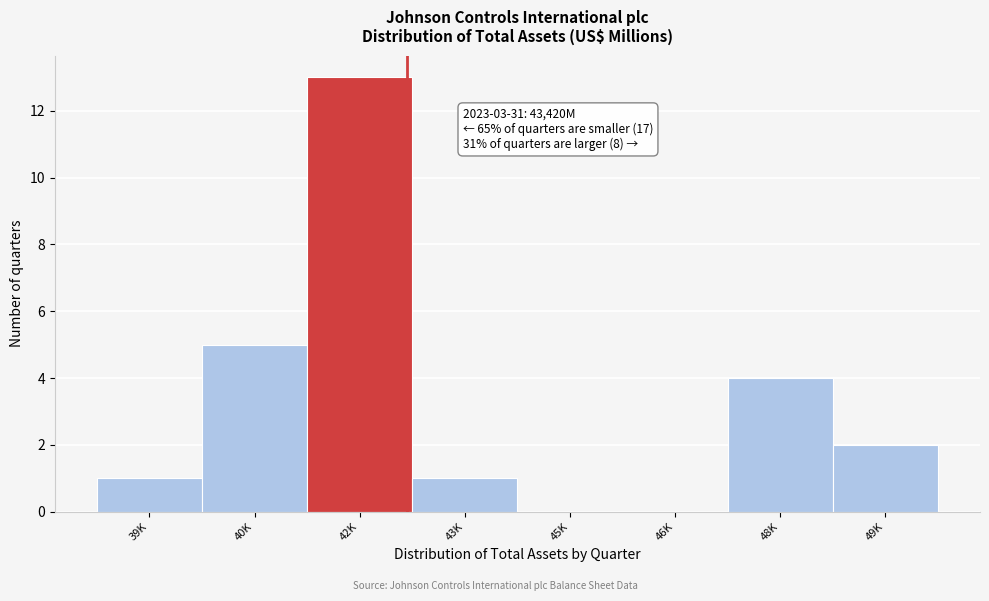

Reading right to left, transcribe all the data shown in this chart.

49K=2	48K=4	46K=0	45K=0	43K=1	42K=13	40K=5	39K=1